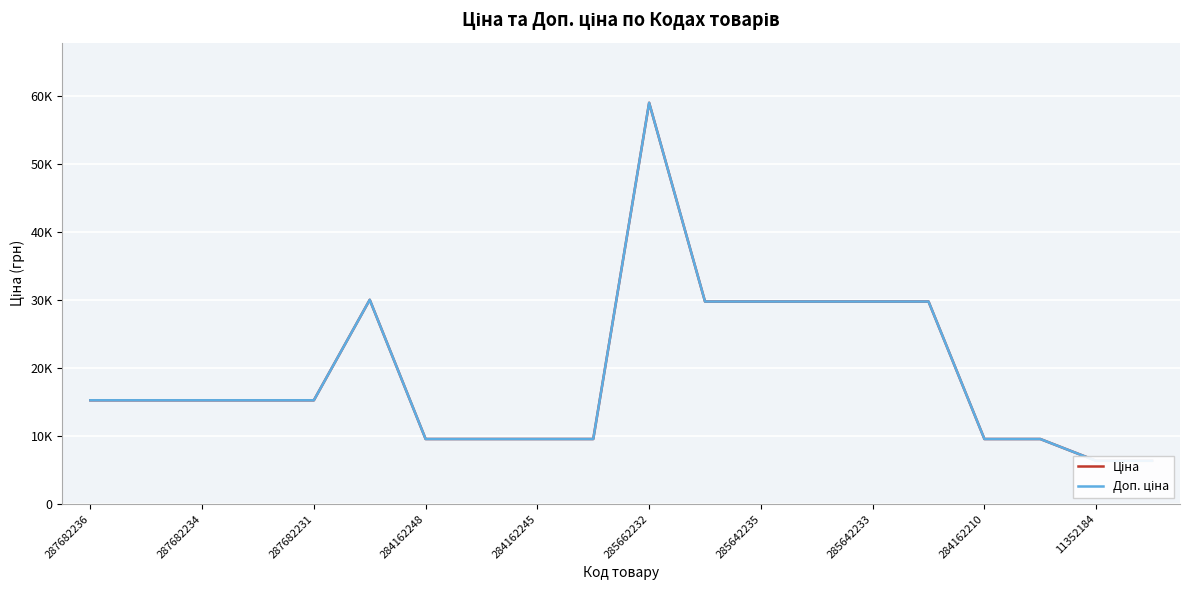

Which series has the largest total across all categories?

Ціна